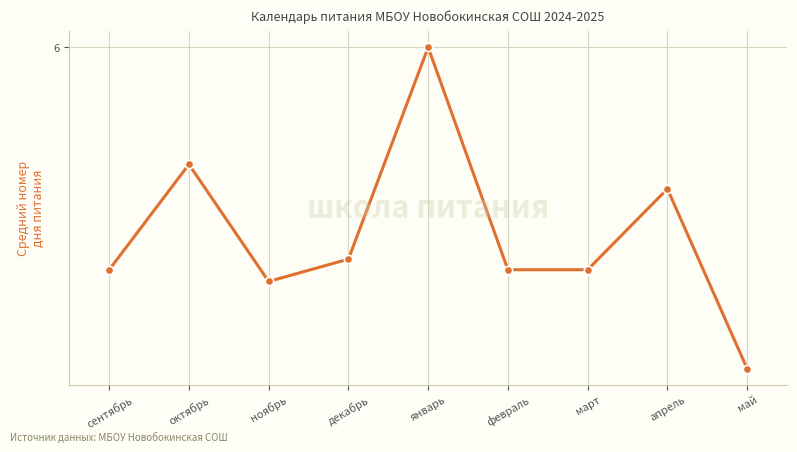

True or false: the data has more than 0 interior local peaks.

True